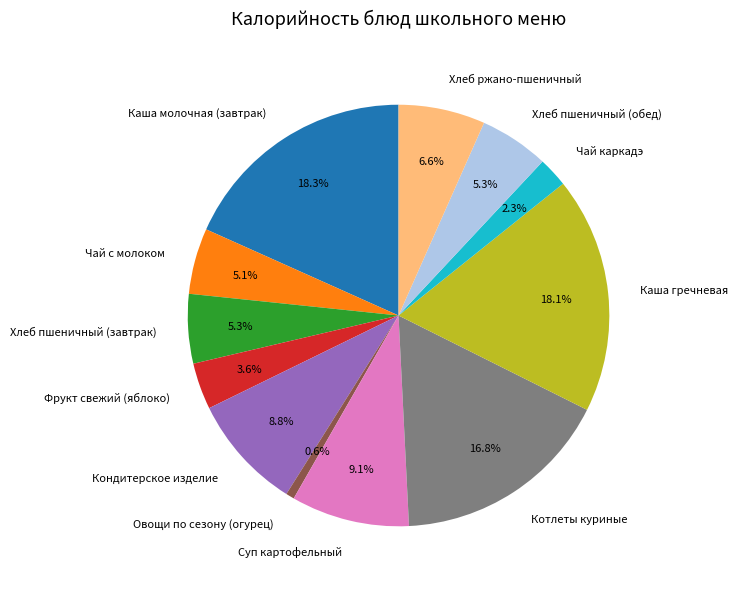

Is Хлеб ржано-пшеничный the majority of the pie?

No